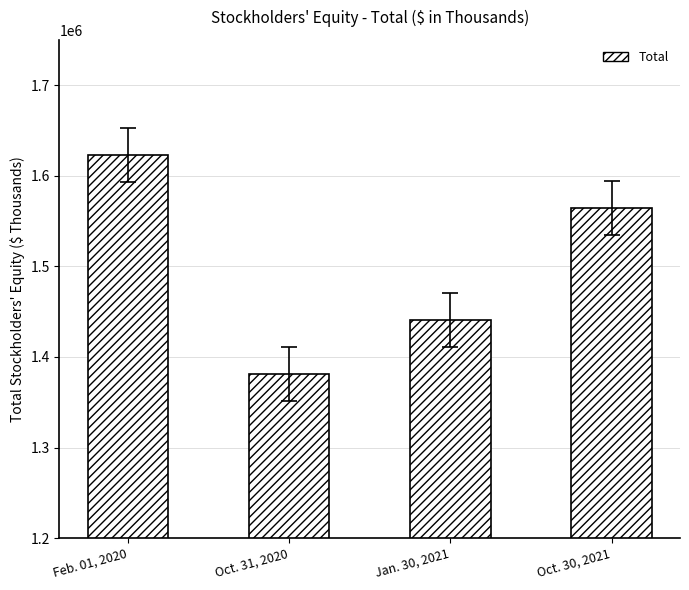

Rank the categories by value from highest to lowest.

Feb. 01, 2020, Oct. 30, 2021, Jan. 30, 2021, Oct. 31, 2020